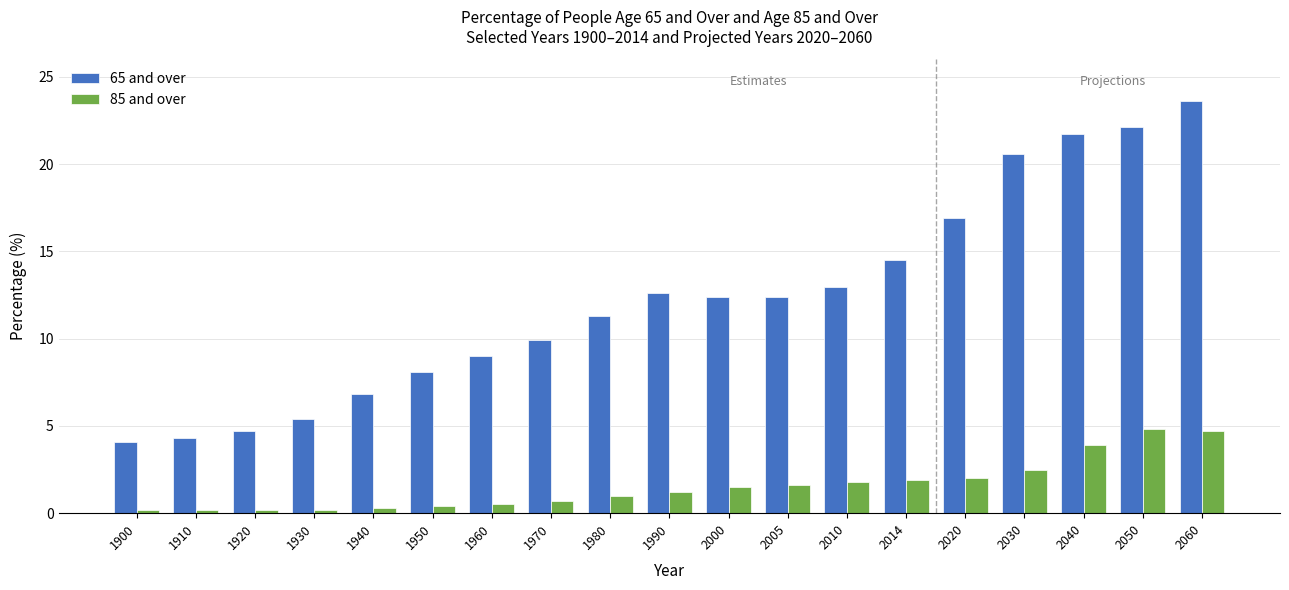

True or false: 85 and over has a value of 0.3 at 1940.

True